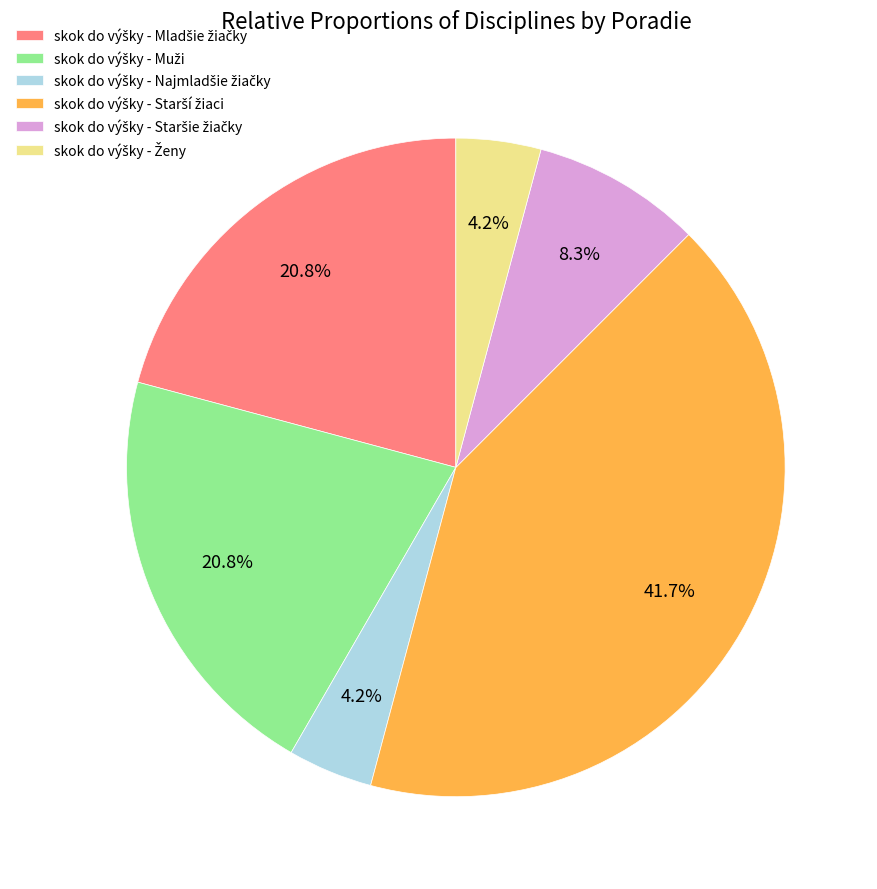

Does any single category account for the majority?

No